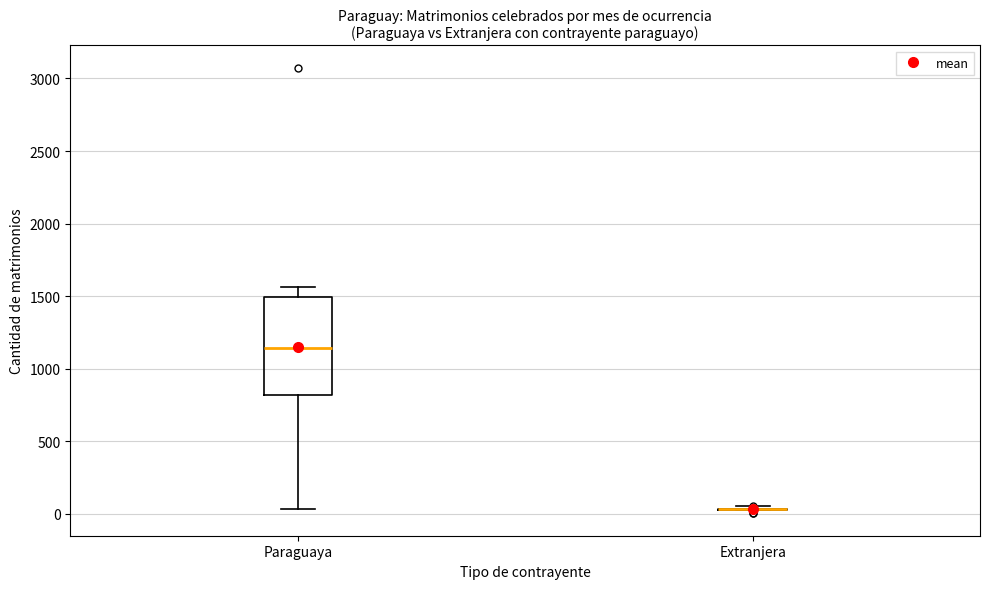

Comparing the boxes themselves (not the whiskers), which one is the tallest?

Paraguaya